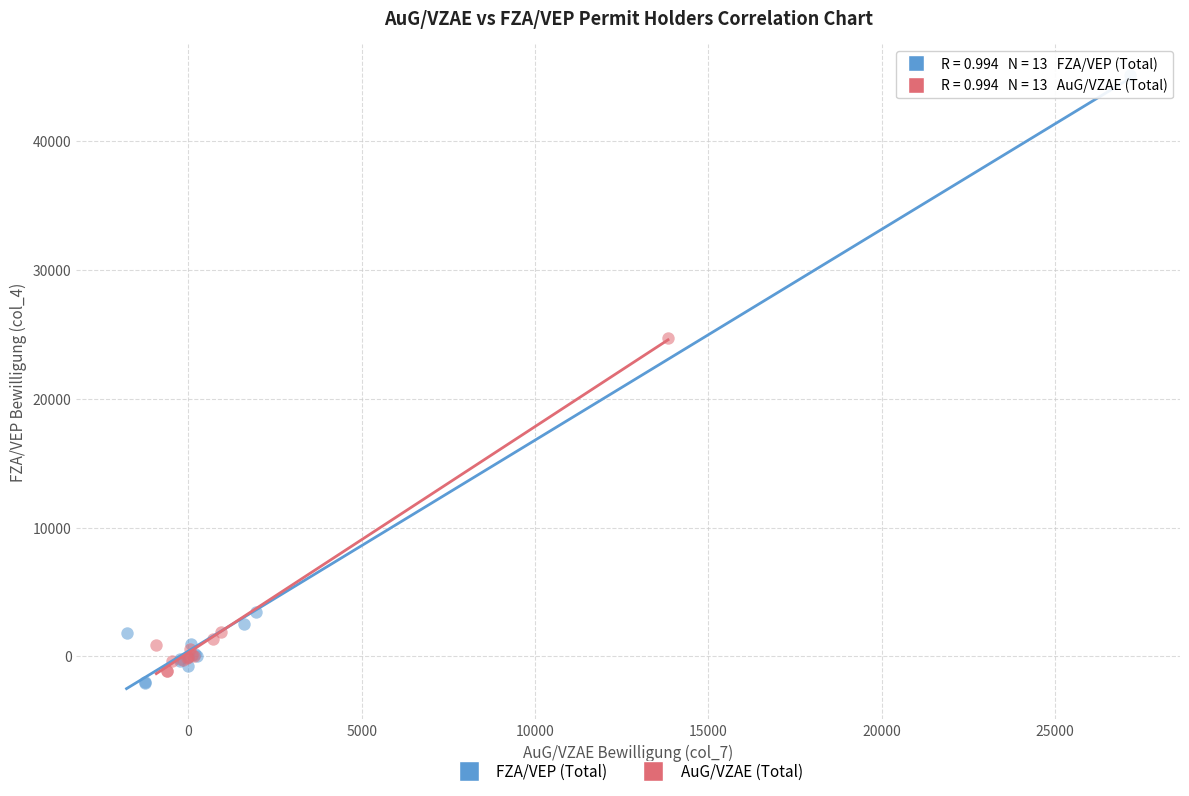

Which series reaches the maximum Y coordinate?

FZA/VEP (Total)